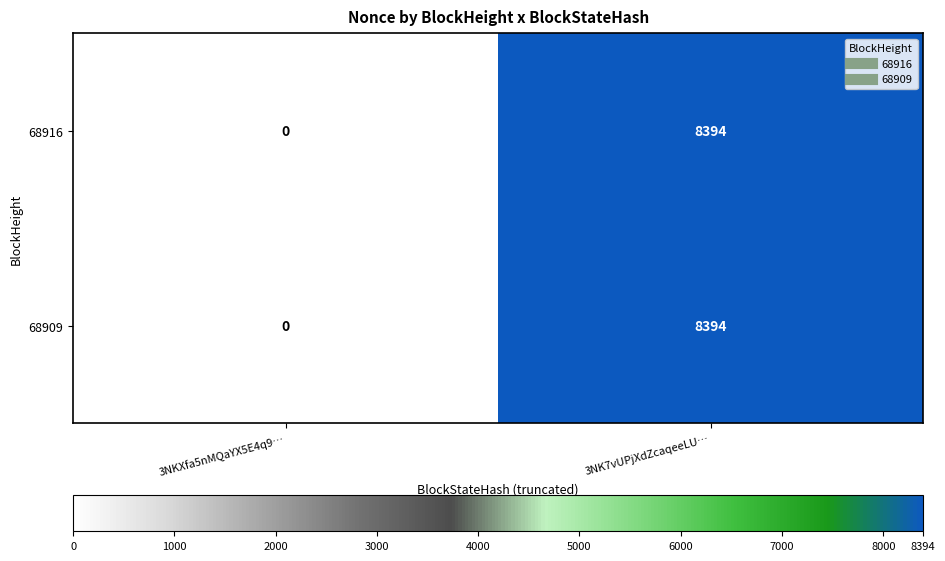

What is the average value of the 68916 series?

4197